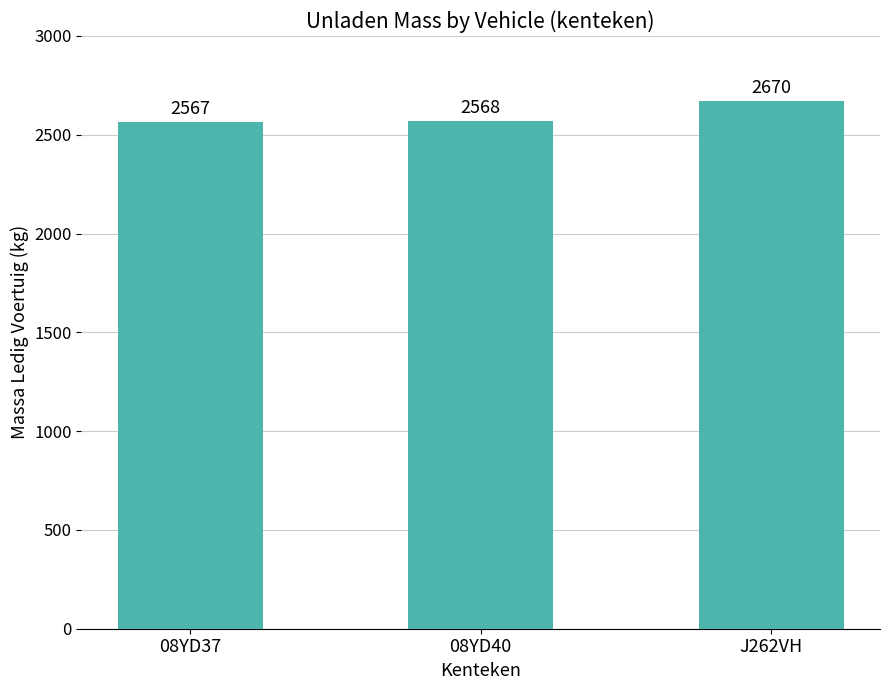

Between J262VH and 08YD37, which is larger?

J262VH